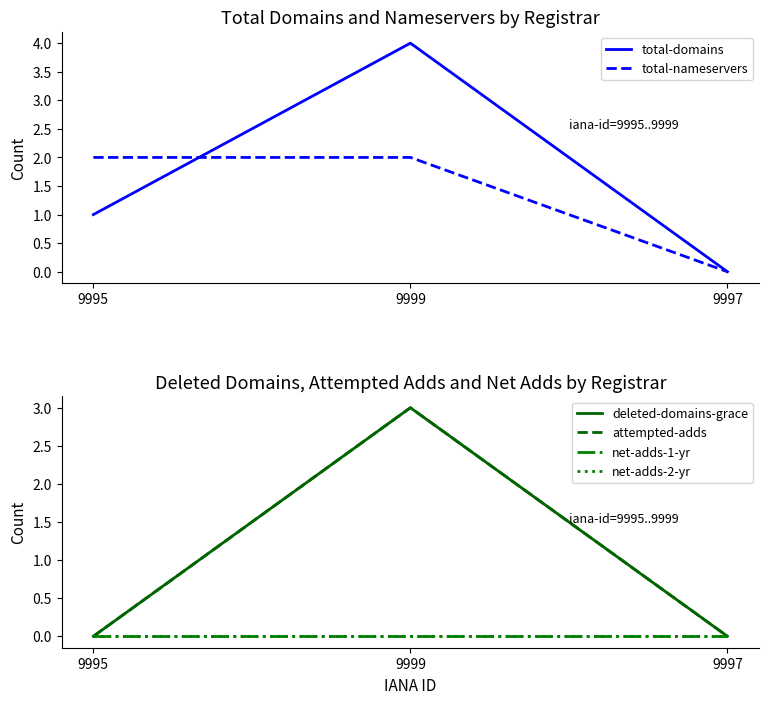

True or false: total-domains has a value of 0 at 9995.

False